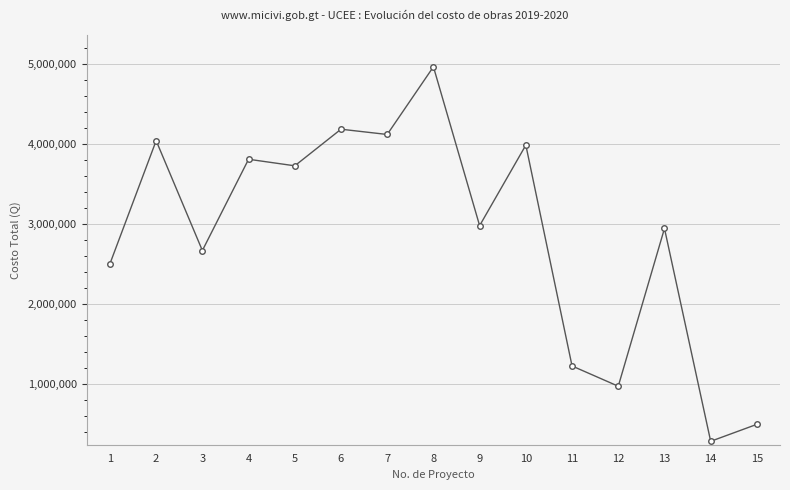

Read the value at 13.

2946116.1